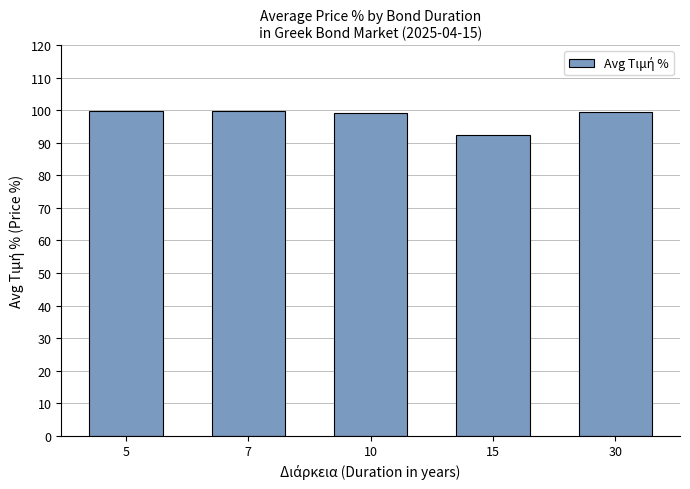

Read the value at 7.

99.8